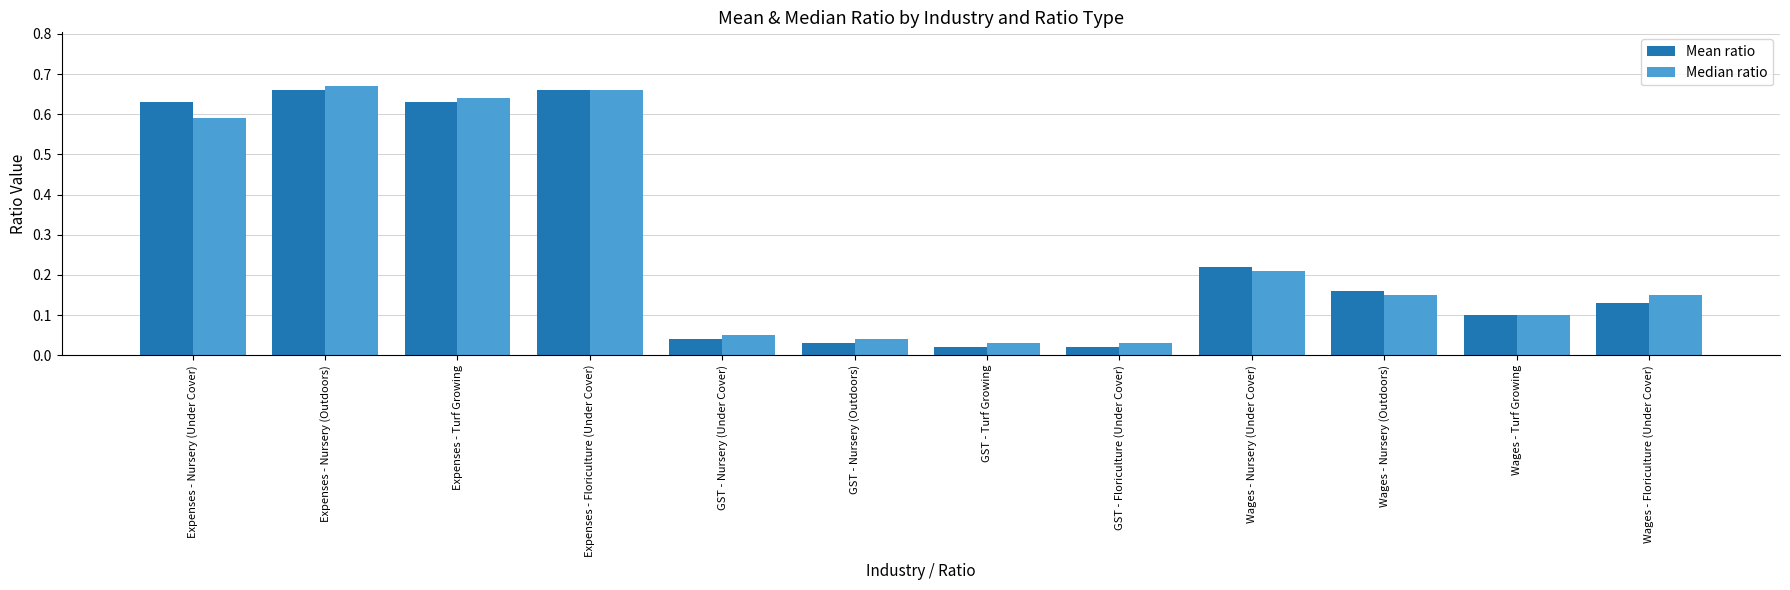

What is the label of the 4th bar from the left?

Expenses - Floriculture (Under Cover)